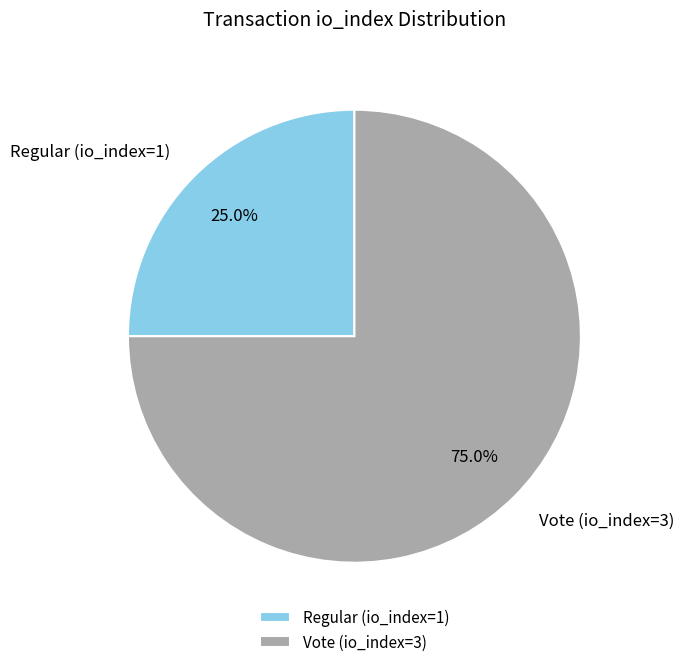

Which category has the smallest portion of the pie?

Regular (io_index=1)